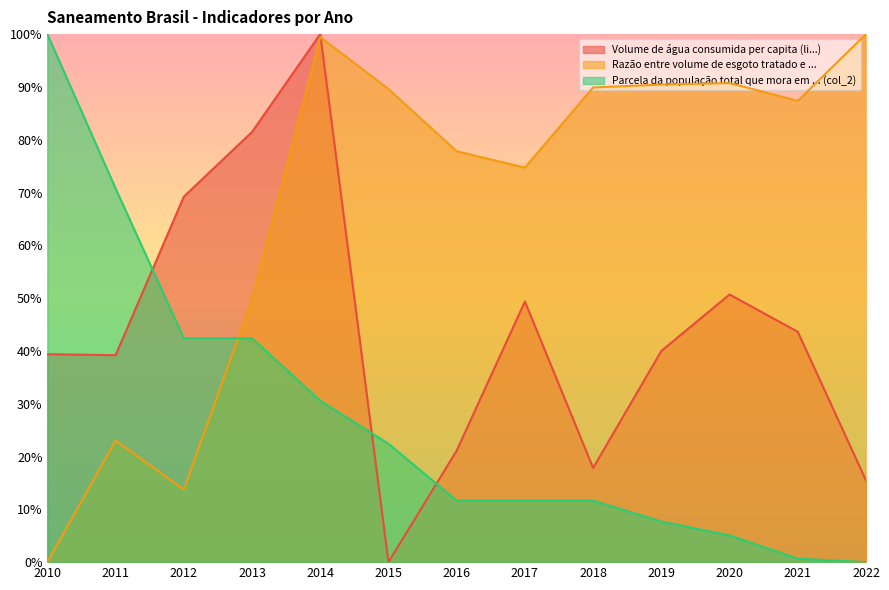

How many interior local valleys does the Razão entre volume de esgoto tratado e ... series have?

3